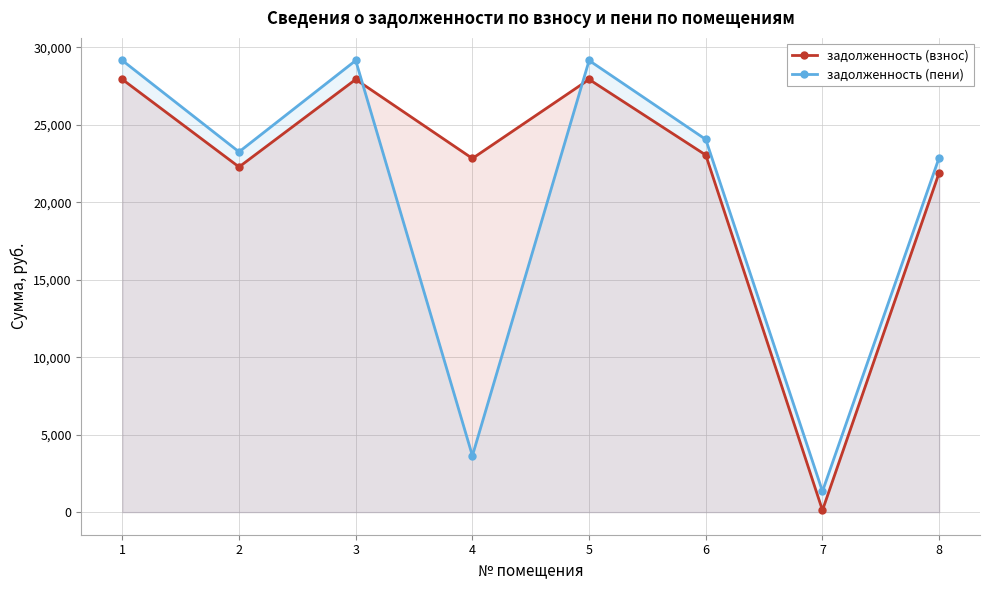

What value does the задолженность (взнос) series have at 1?

27937.9